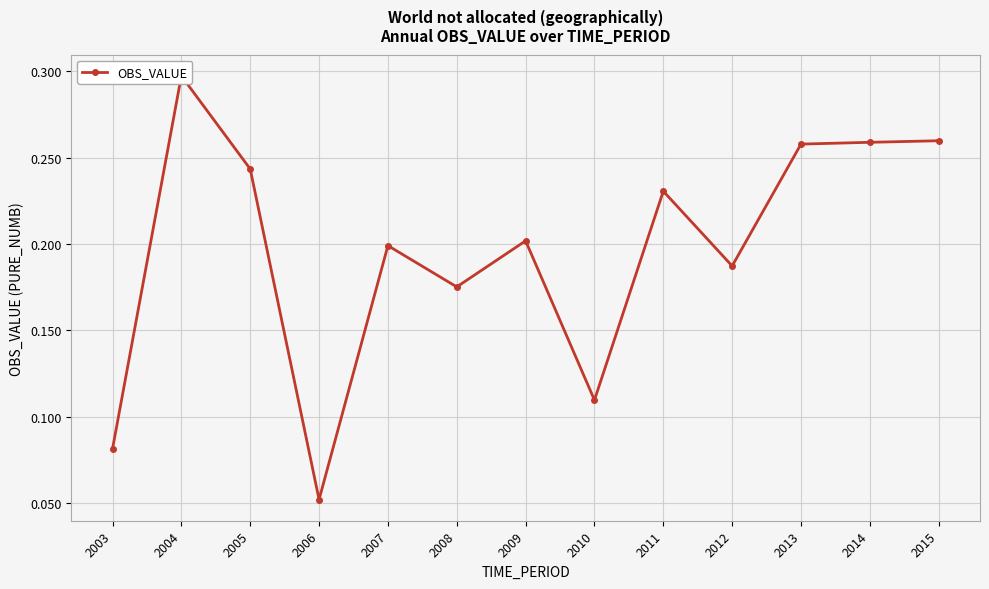

At which category does the chart reach its minimum across all series?

2006